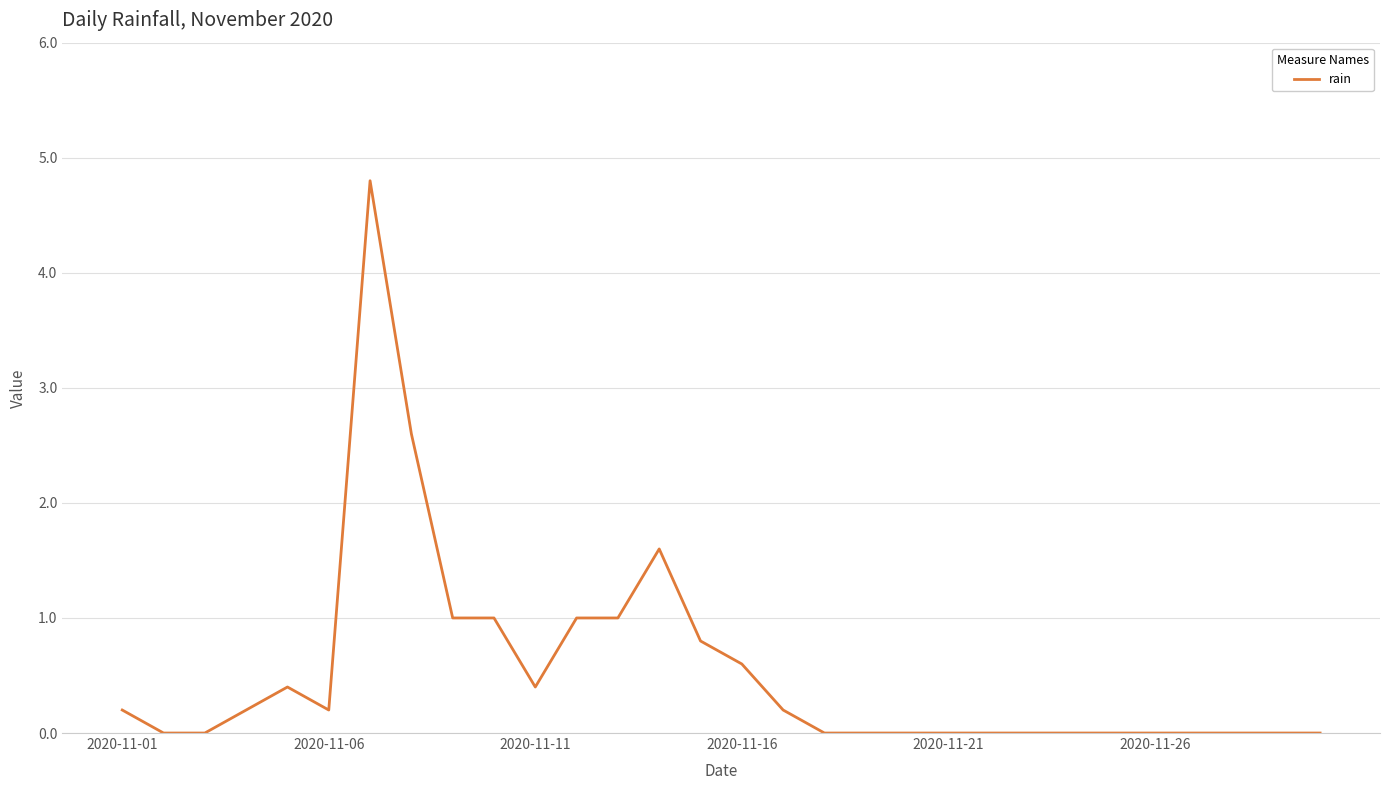

What is the difference between the maximum and minimum values?

4.8